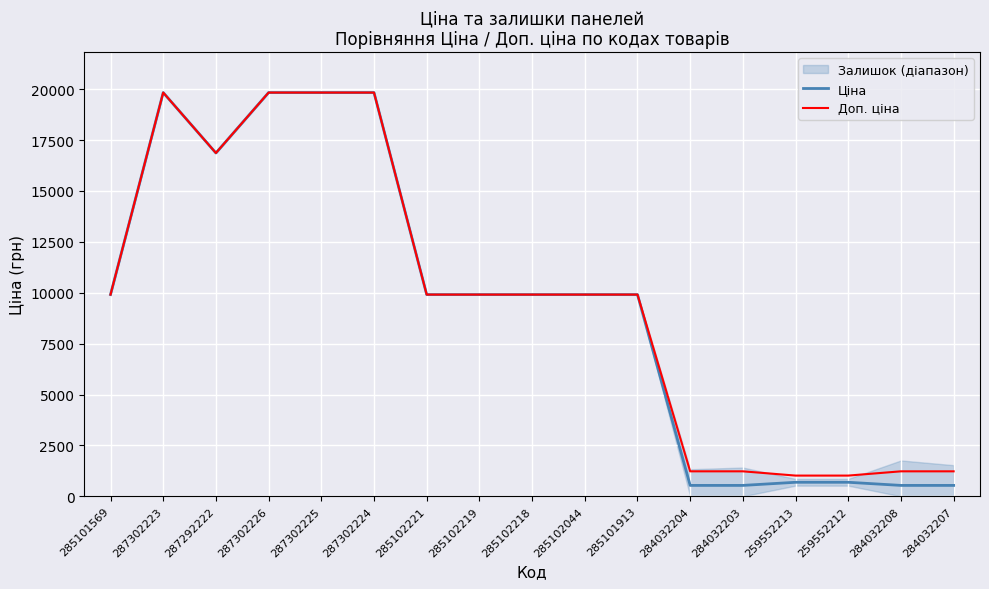

What is the total value across all series at 284032203?

1762.6